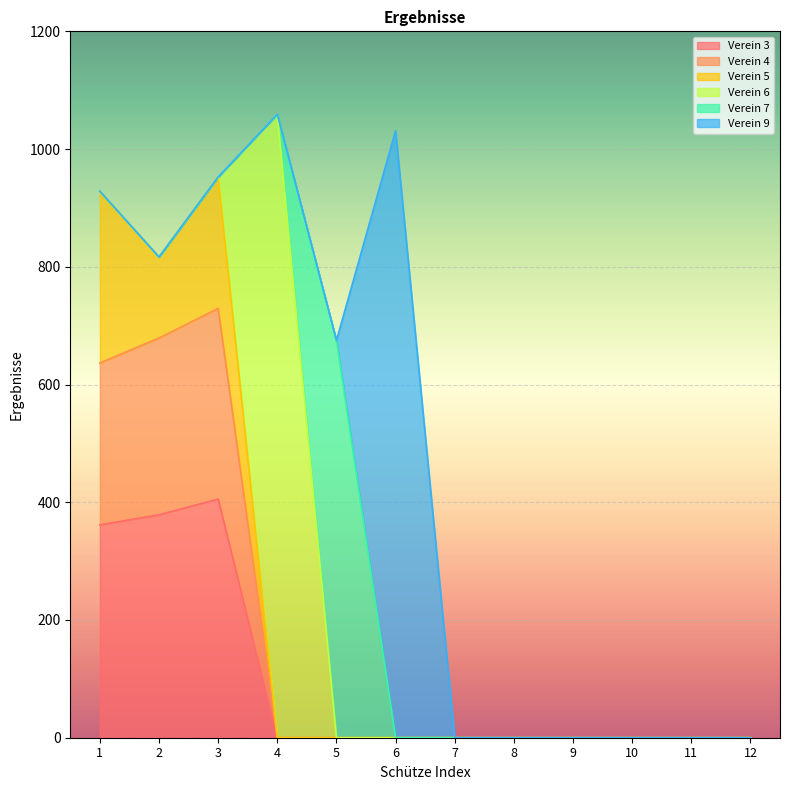

Does the chart display data point markers on the line(s)?

No